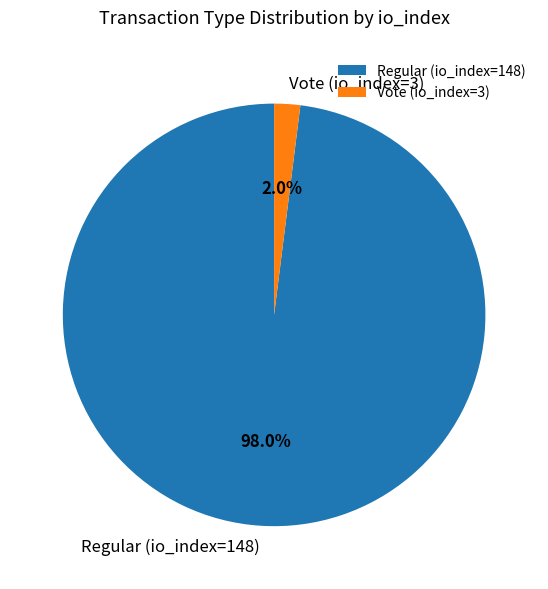

Is the sum of Regular (io_index=148) and Vote (io_index=3) greater than half?

Yes